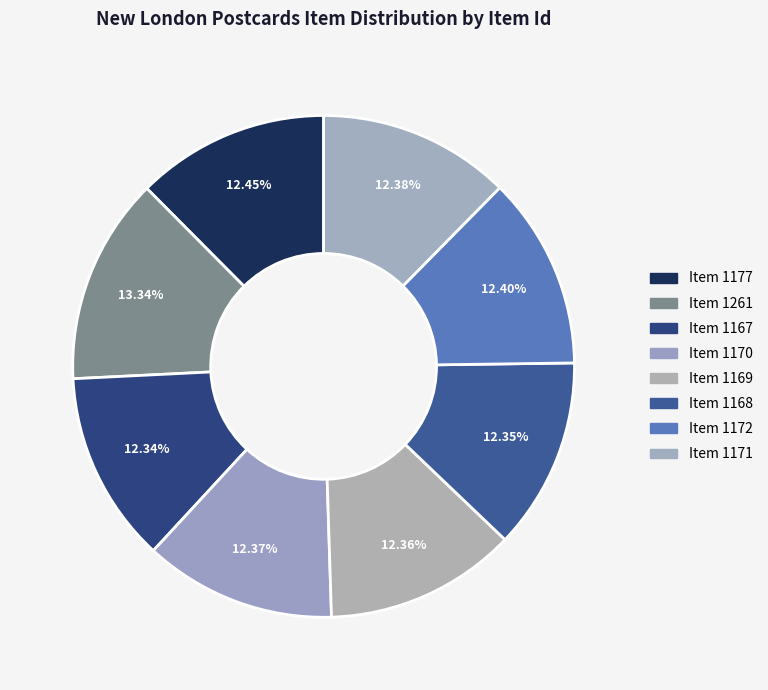

What is the smallest slice in the pie chart?

Item 1167